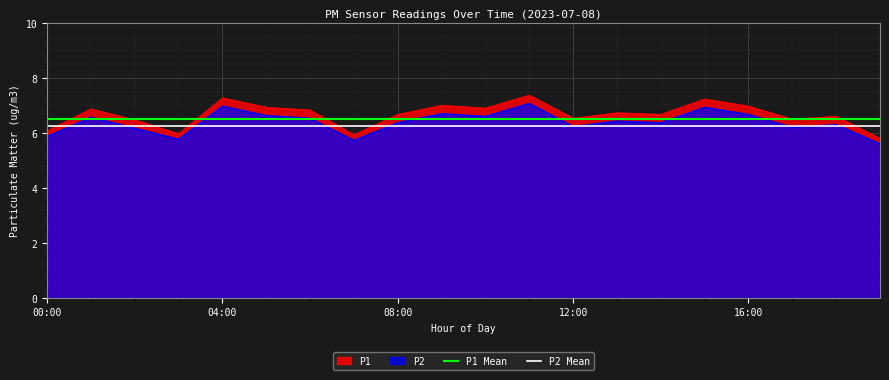

How many lines are shown in the chart?

4